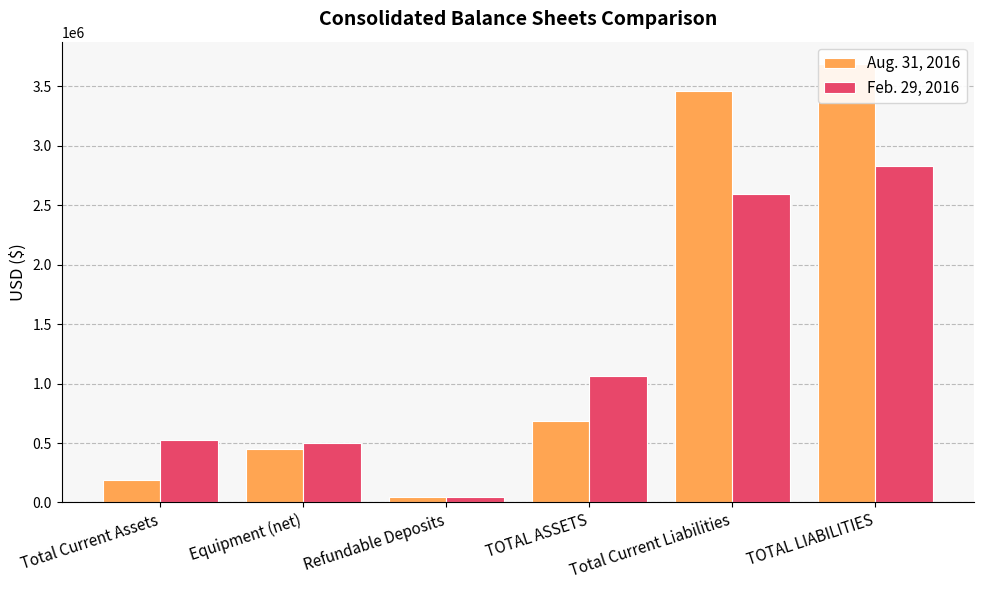

What is the label of the 3rd bar from the left?

Refundable Deposits